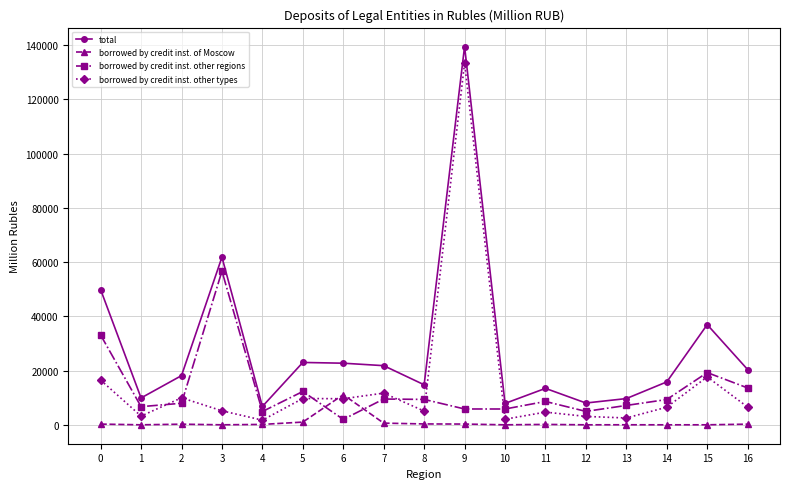

What is the average value of the total series?

28248